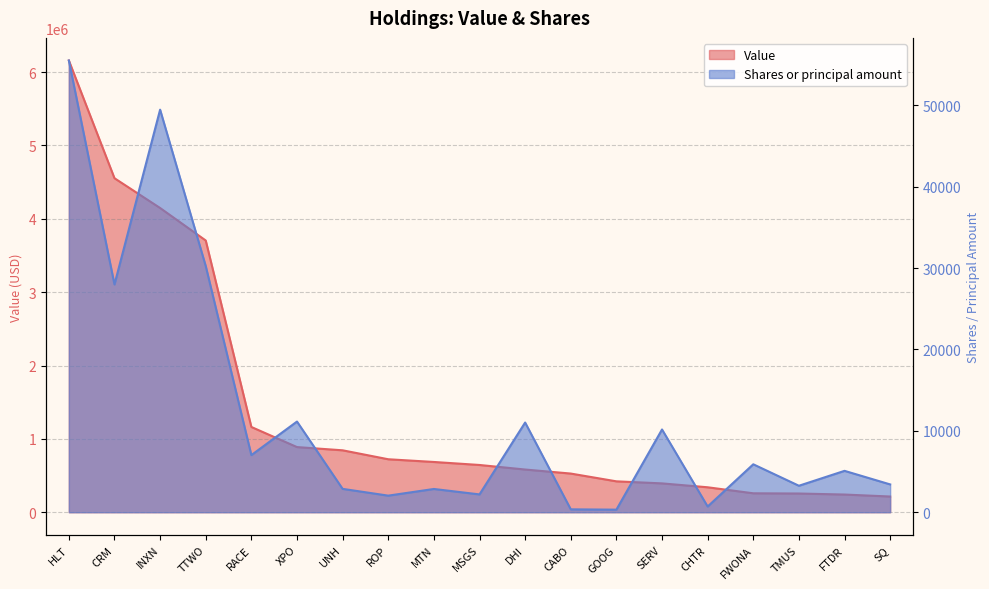

How many values in the Shares or principal amount series exceed 5085?

9